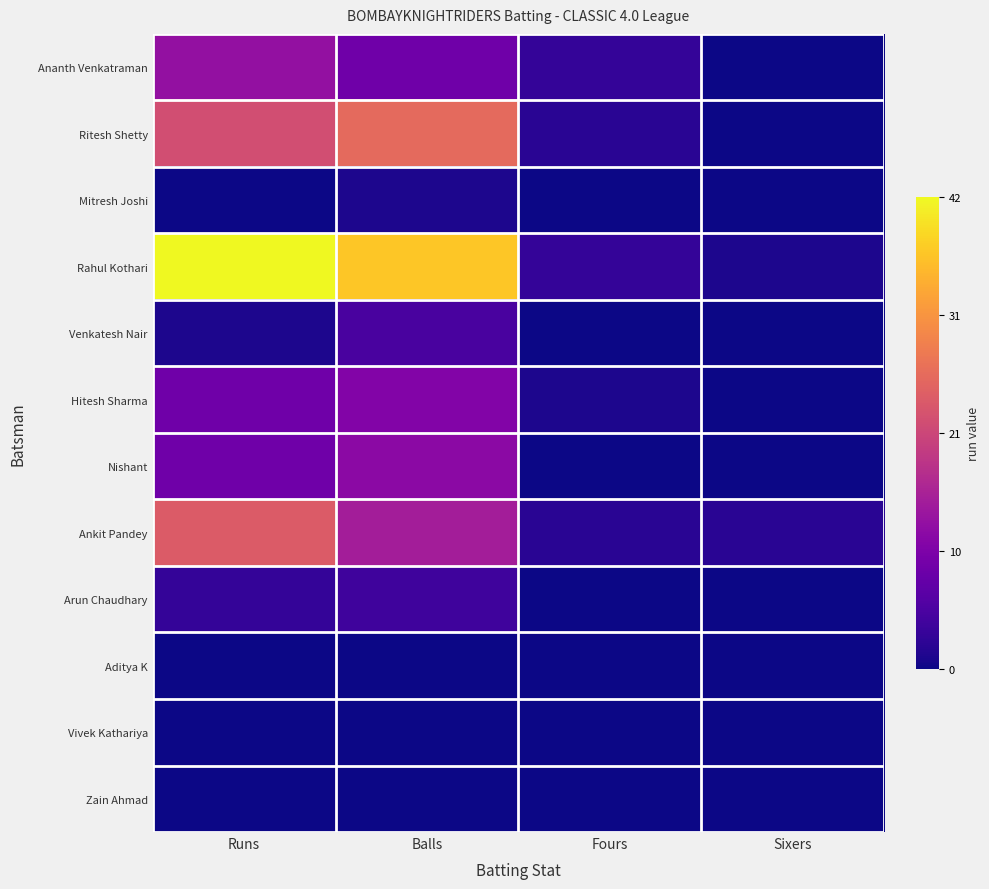

Reading right to left, extract all data points from this chart.

Ananth Venkatraman: Sixers=0.0	Fours=0.1	Balls=0.2	Runs=0.3
Ritesh Shetty: Sixers=0.0	Fours=0.0	Balls=0.6	Runs=0.5
Mitresh Joshi: Sixers=0.0	Fours=0.0	Balls=0.0	Runs=0.0
Rahul Kothari: Sixers=0.0	Fours=0.1	Balls=0.9	Runs=1.0
Venkatesh Nair: Sixers=0.0	Fours=0.0	Balls=0.1	Runs=0.0
Hitesh Sharma: Sixers=0.0	Fours=0.0	Balls=0.3	Runs=0.2
Nishant: Sixers=0.0	Fours=0.0	Balls=0.3	Runs=0.2
Ankit Pandey: Sixers=0.0	Fours=0.0	Balls=0.4	Runs=0.6
Arun Chaudhary: Sixers=0.0	Fours=0.0	Balls=0.1	Runs=0.1
Aditya K: Sixers=0.0	Fours=0.0	Balls=0.0	Runs=0.0
Vivek Kathariya: Sixers=0.0	Fours=0.0	Balls=0.0	Runs=0.0
Zain Ahmad: Sixers=0.0	Fours=0.0	Balls=0.0	Runs=0.0